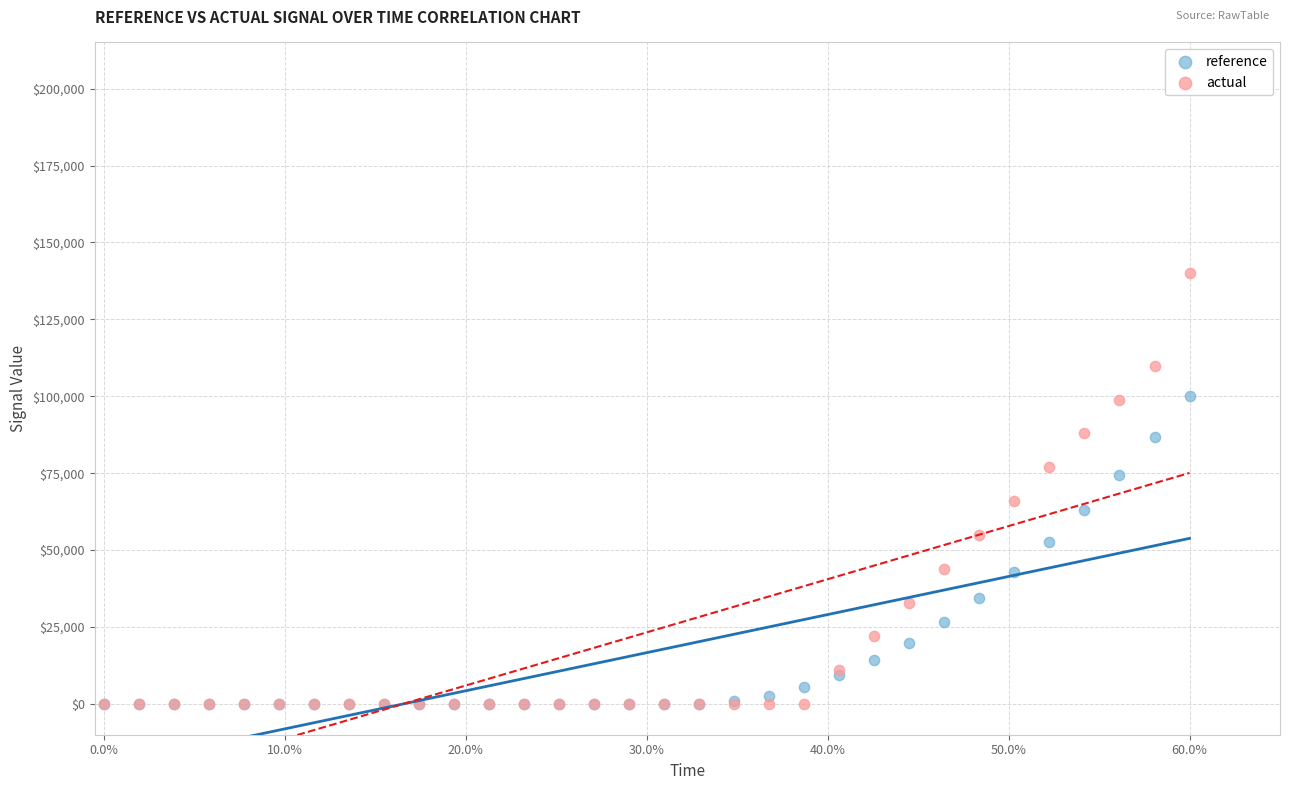

In the reference series, what Y value is closest to 50000?

52540.1